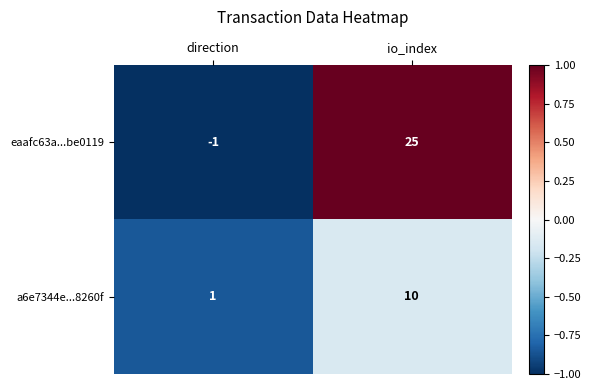

Where is eaafc63a...be0119 nearest to the value 12?

direction